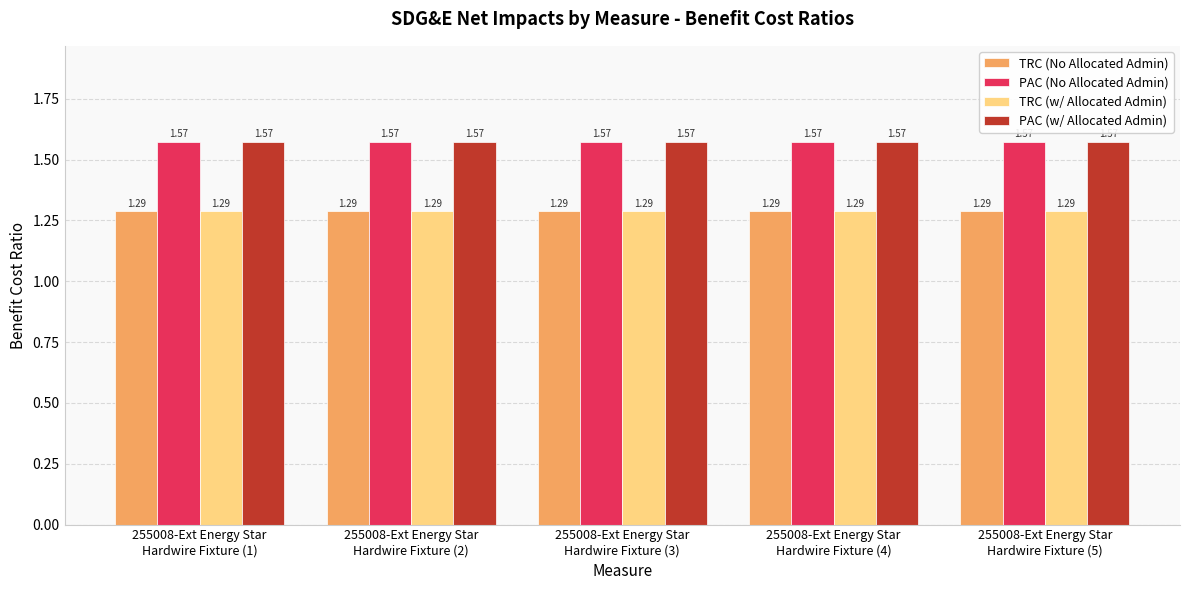

What are all the series names shown in the legend?

TRC (No Allocated Admin), PAC (No Allocated Admin), TRC (w/ Allocated Admin), PAC (w/ Allocated Admin)